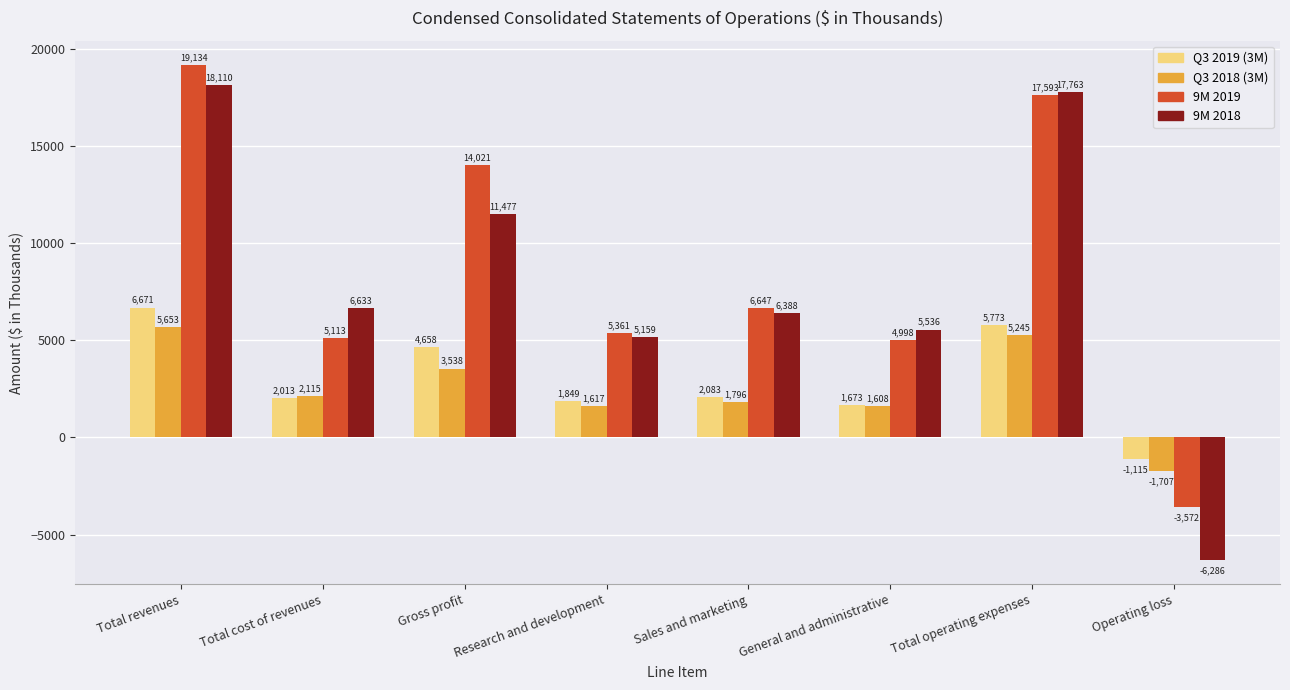

What are all the series names shown in the legend?

Q3 2019 (3M), Q3 2018 (3M), 9M 2019, 9M 2018